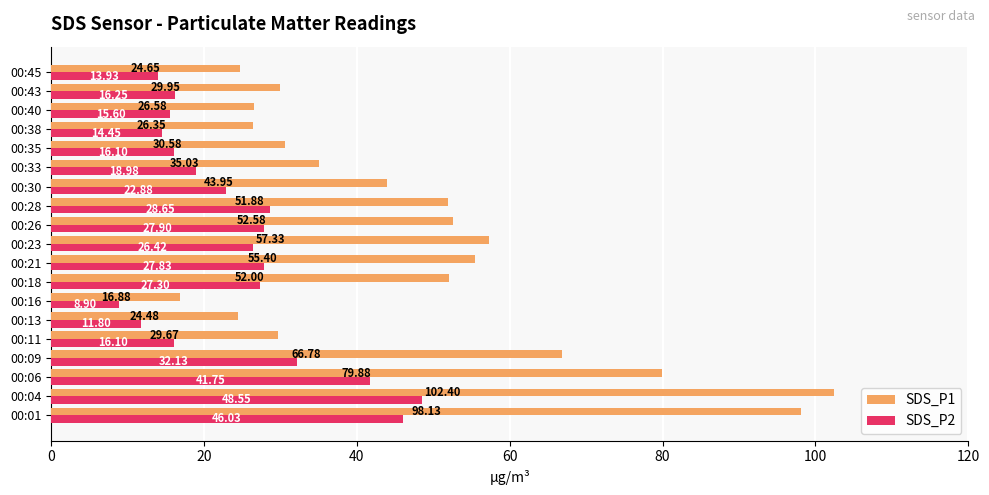

Is the value of SDS_P1 at 00:04 greater than the value of SDS_P2 at 00:26?

Yes